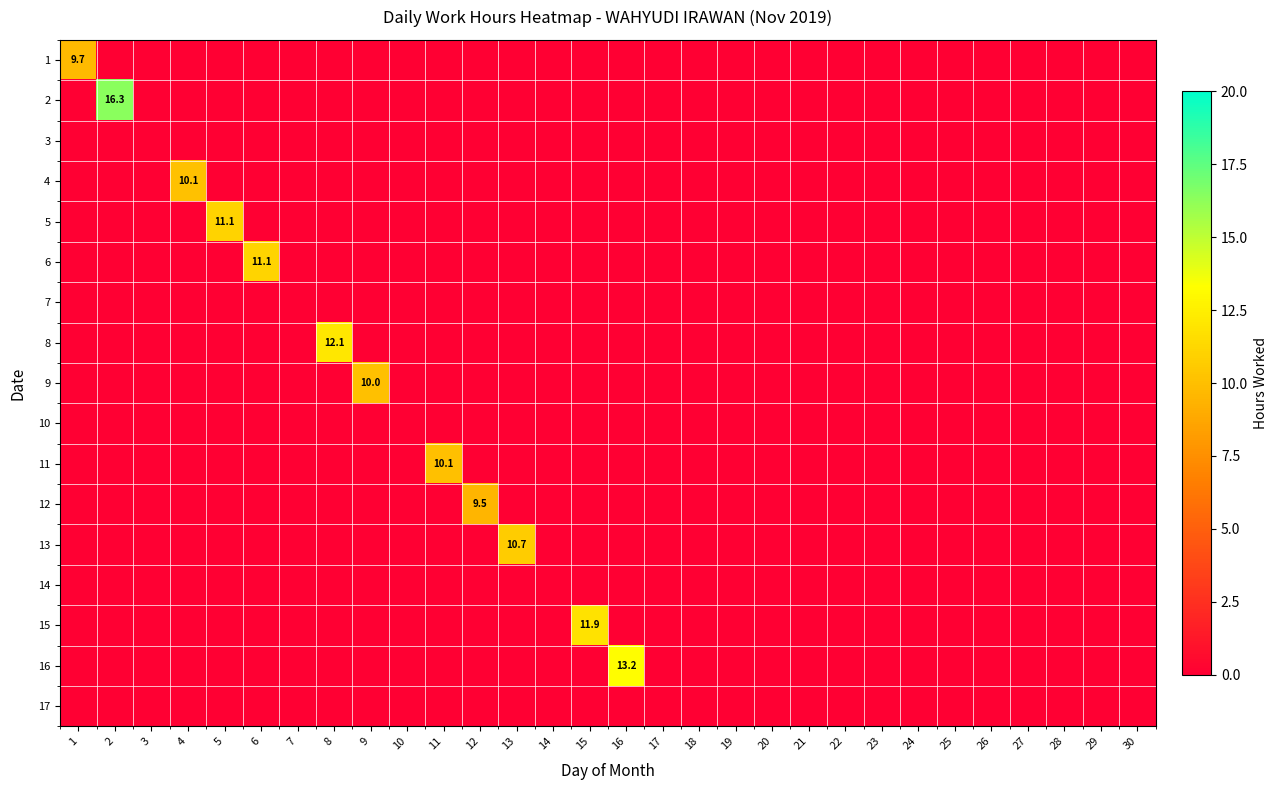

True or false: 5 has a value of 0.0 at 6.

True